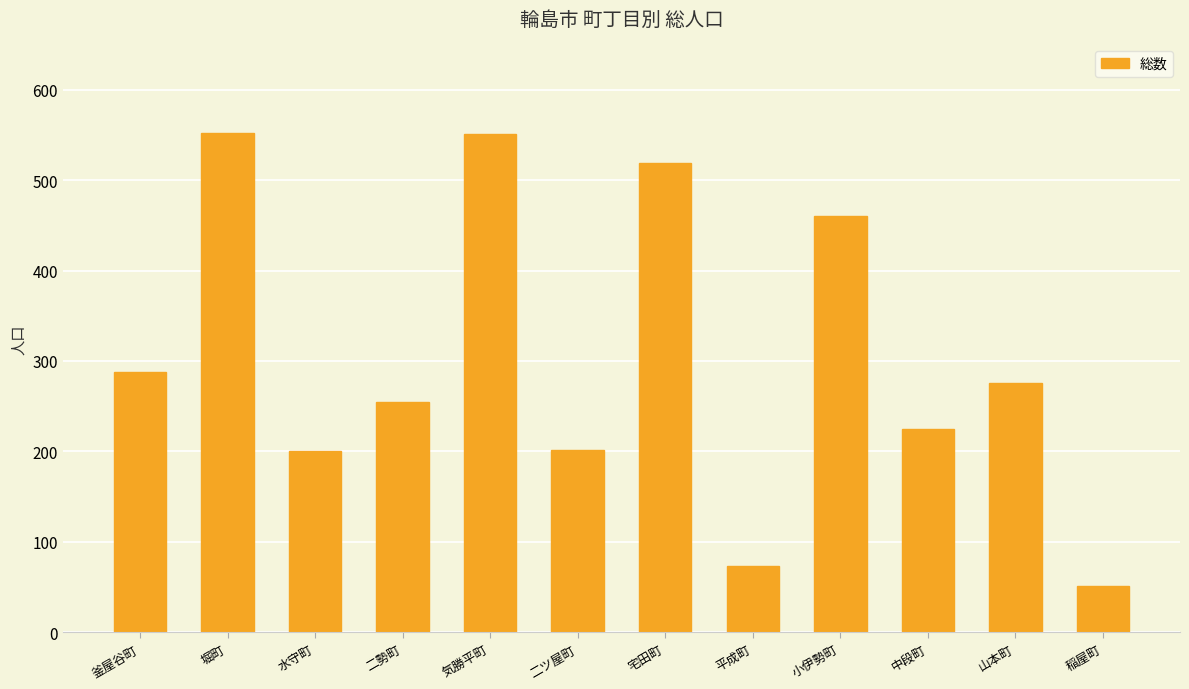

How many series are shown in this chart?

1